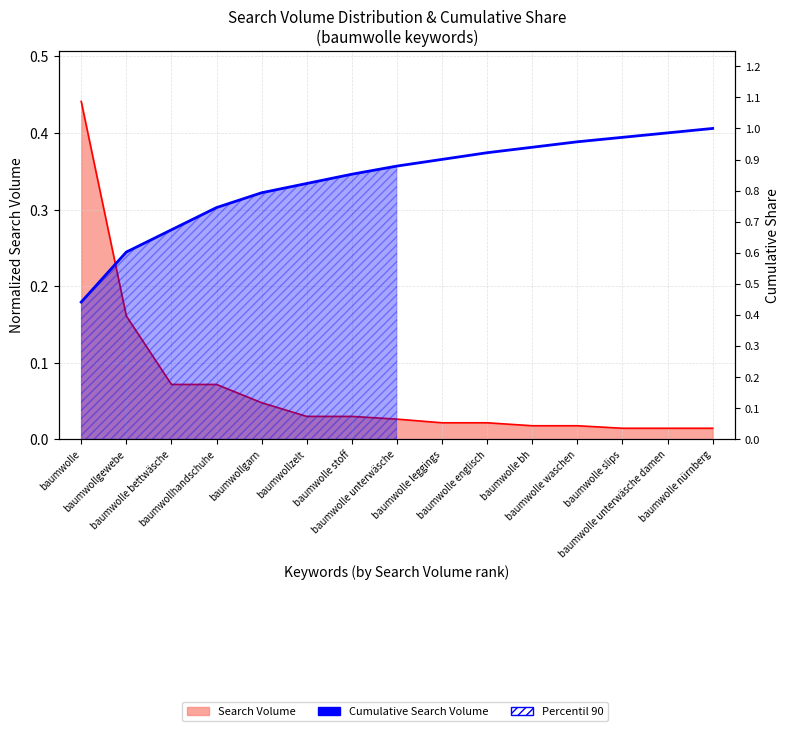

Reading left to right, what are all the values shown in this chart?

baumwolle=0.4	baumwollgewebe=0.6	baumwolle bettwäsche=0.7	baumwollhandschuhe=0.7	baumwollgarn=0.8	baumwollzelt=0.8	baumwolle stoff=0.9	baumwolle unterwäsche=0.9	baumwolle leggings=0.9	baumwolle englisch=0.9	baumwolle bh=0.9	baumwolle waschen=1.0	baumwolle slips=1.0	baumwolle unterwäsche damen=1.0	baumwolle nürnberg=1.0